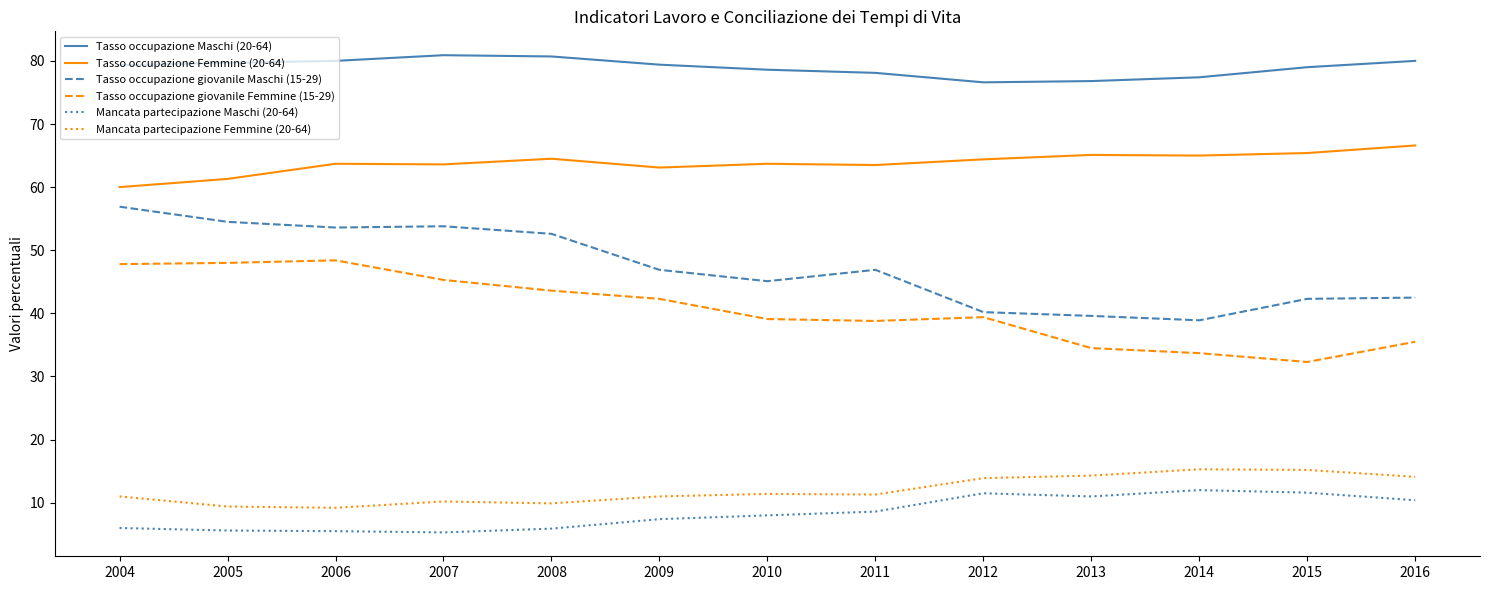

What is the difference between the second highest and minimum values in the Mancata partecipazione Femmine (20-64) series?

6.0